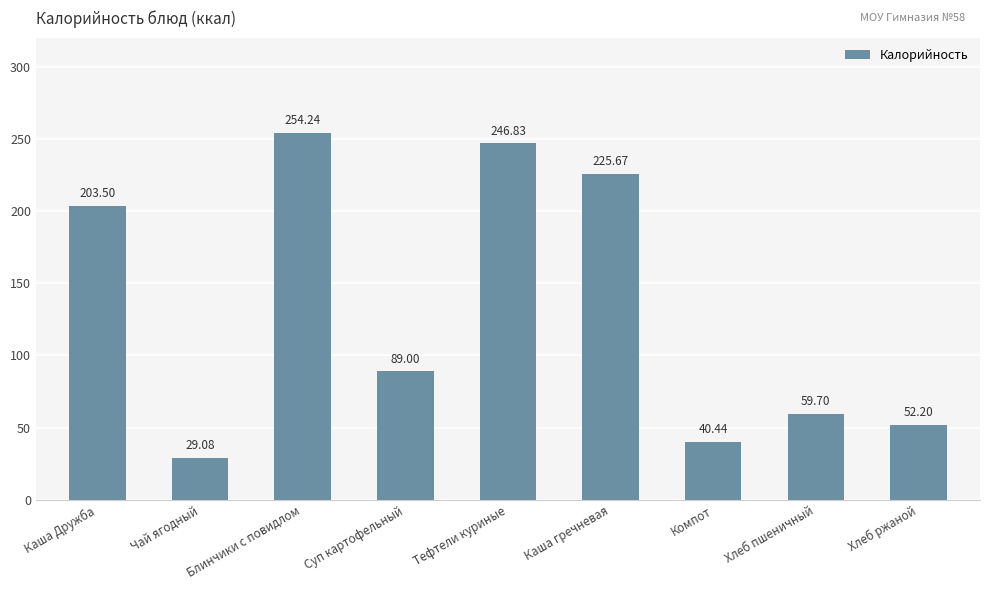

Approximately how many times larger is the value at Каша гречневая compared to Компот?

5.6